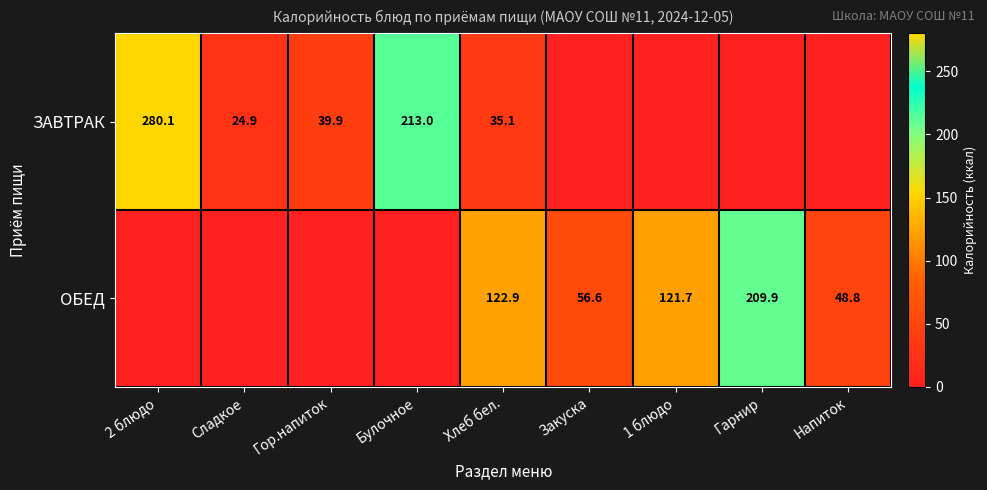

What is the sum of the ЗАВТРАК values at Сладкое and 2 блюдо?

305.0